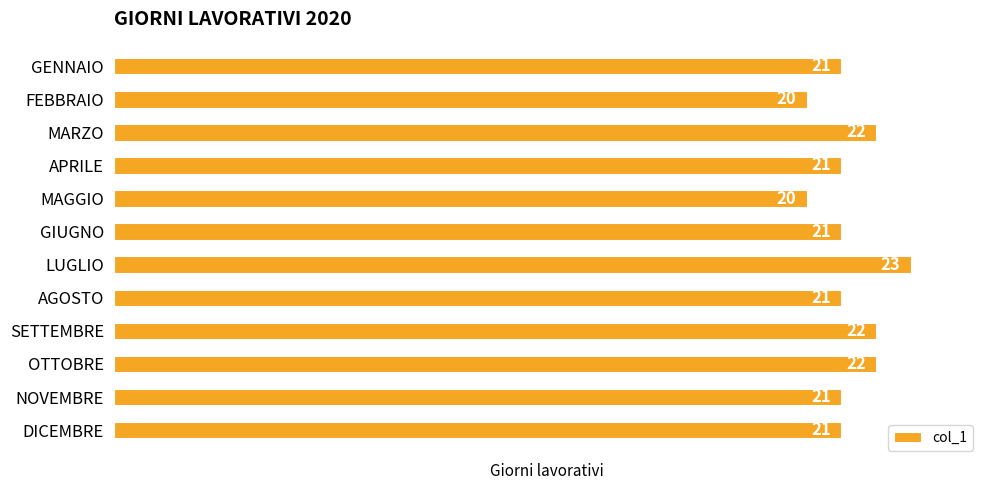

What is the ratio of the value at GIUGNO to the value at LUGLIO?

0.9